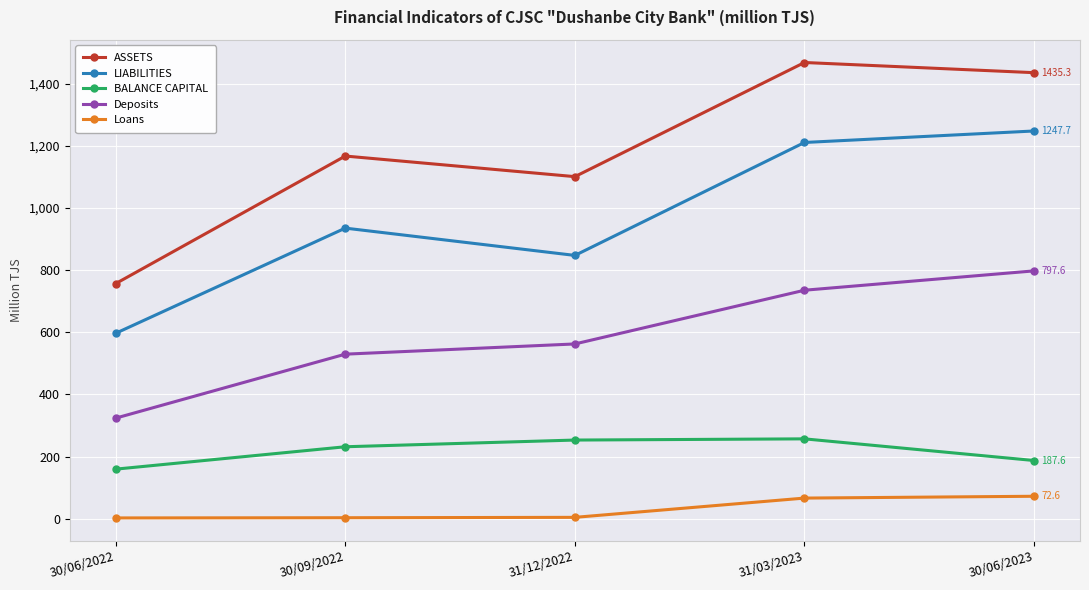

True or false: BALANCE CAPITAL has a value of 48.9 at 30/09/2022.

False